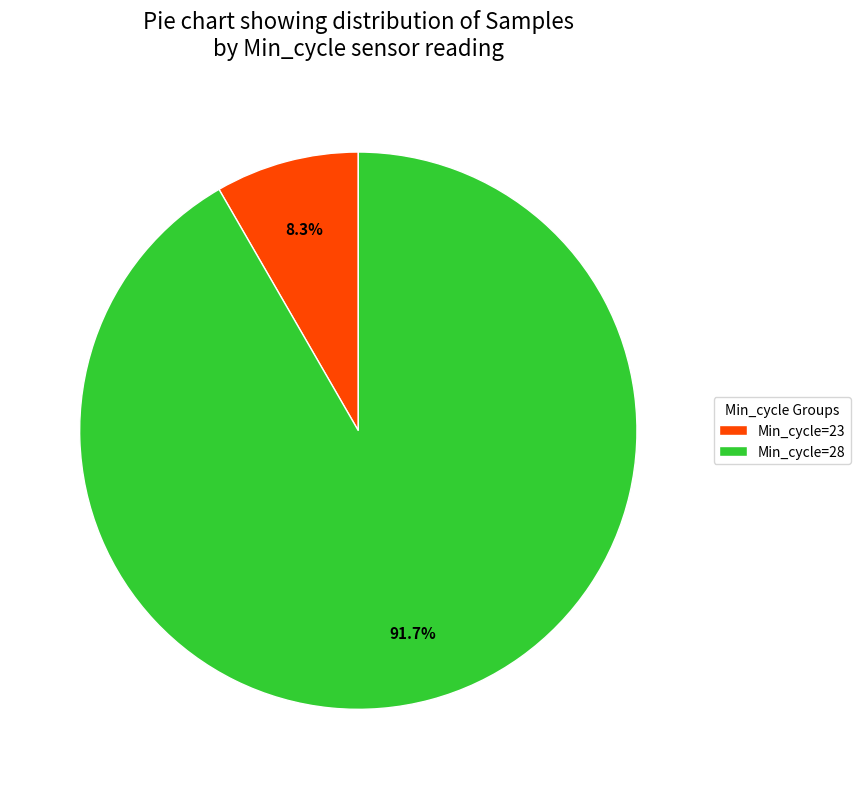

Combined, what portion of the pie is Min_cycle=23 and Min_cycle=28?

100.0%